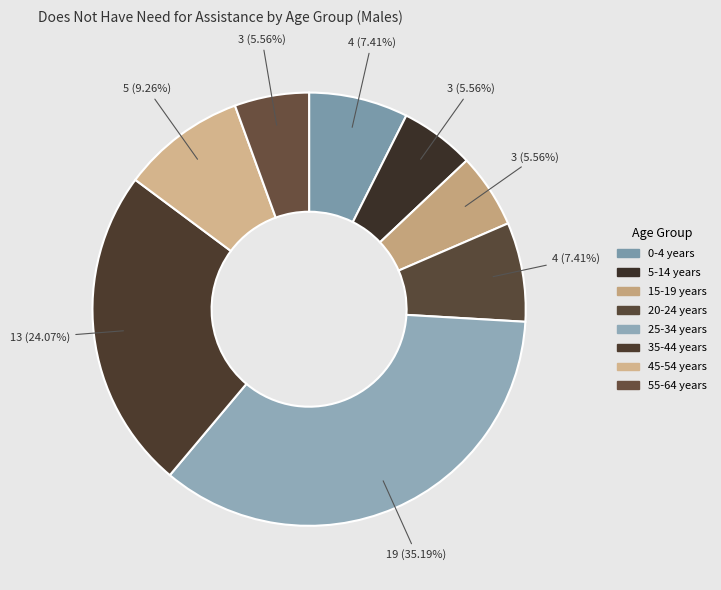

What percentage is NOT represented by 35-44 years?

75.9%